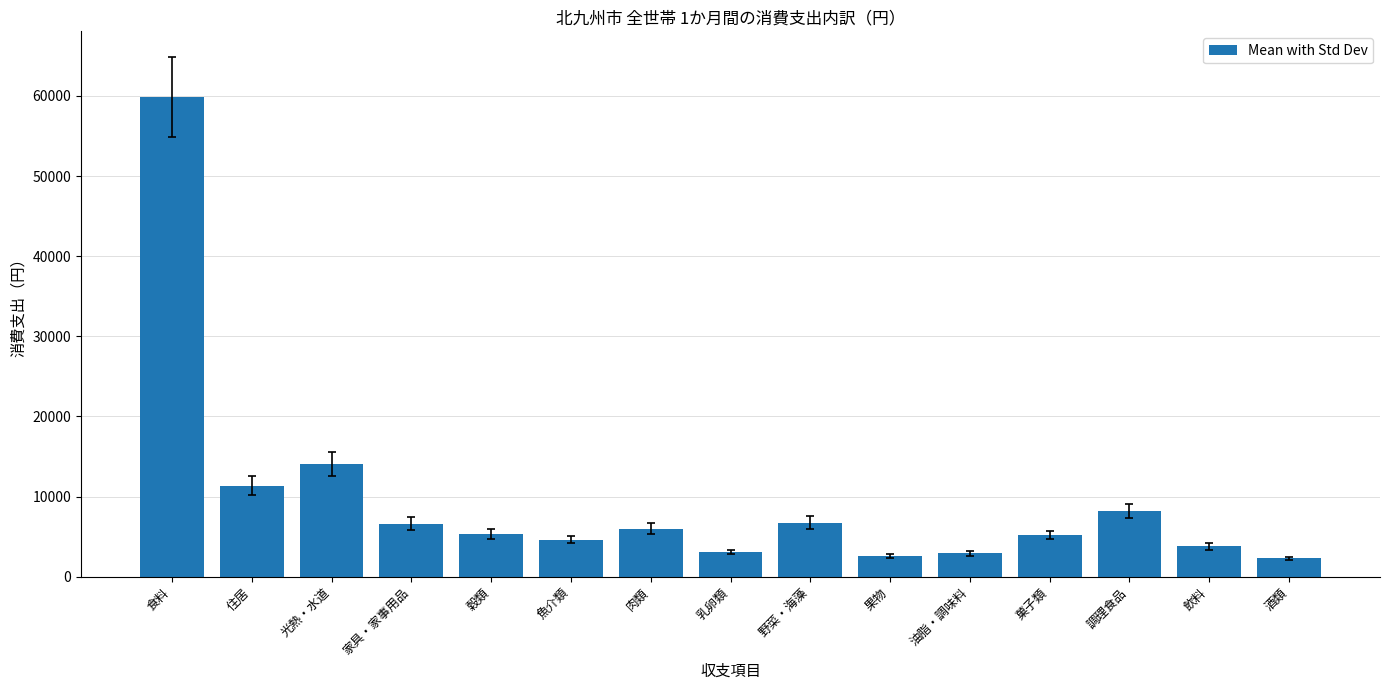

What is the sum of all values?

142694